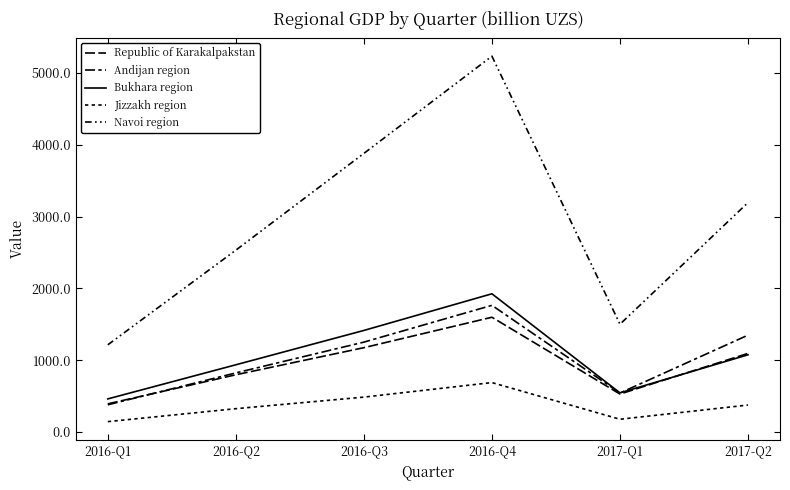

Which series changed the most between 2016-Q1 and 2016-Q3?

Navoi region